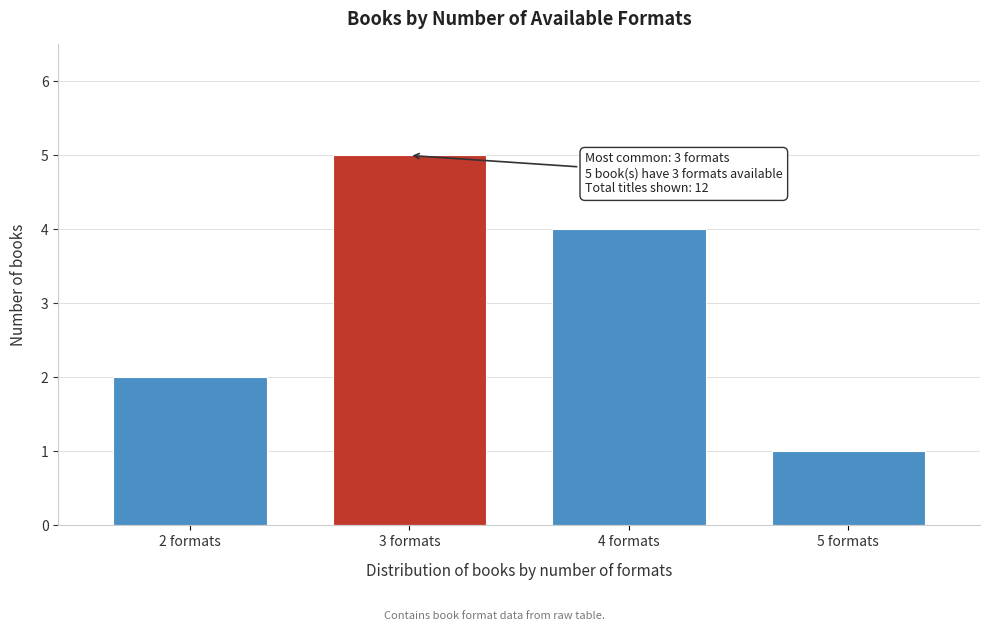

Reading right to left, extract all data points from this chart.

1	4	5	2